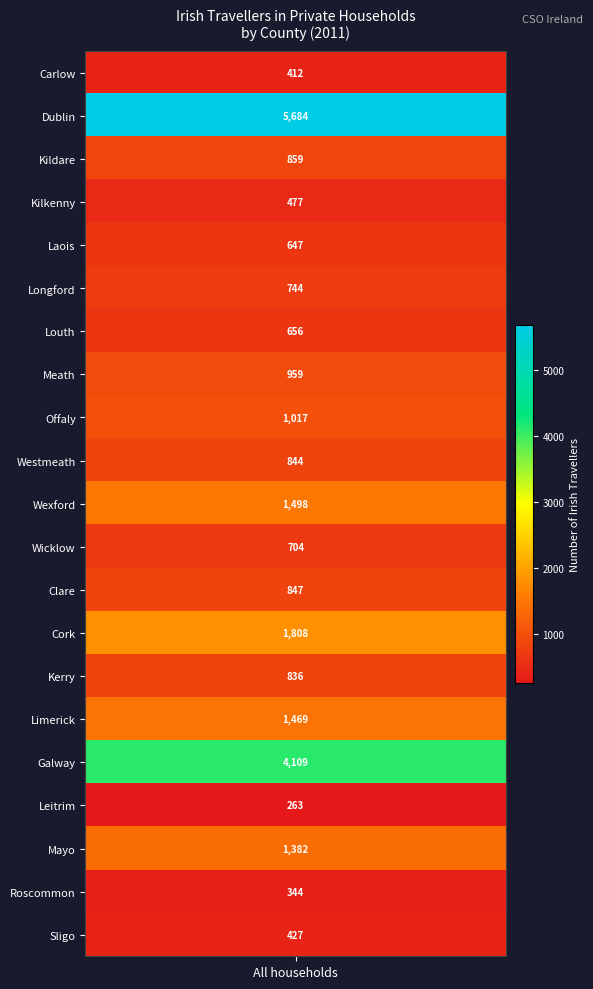

What is the maximum value shown in the chart?

5684